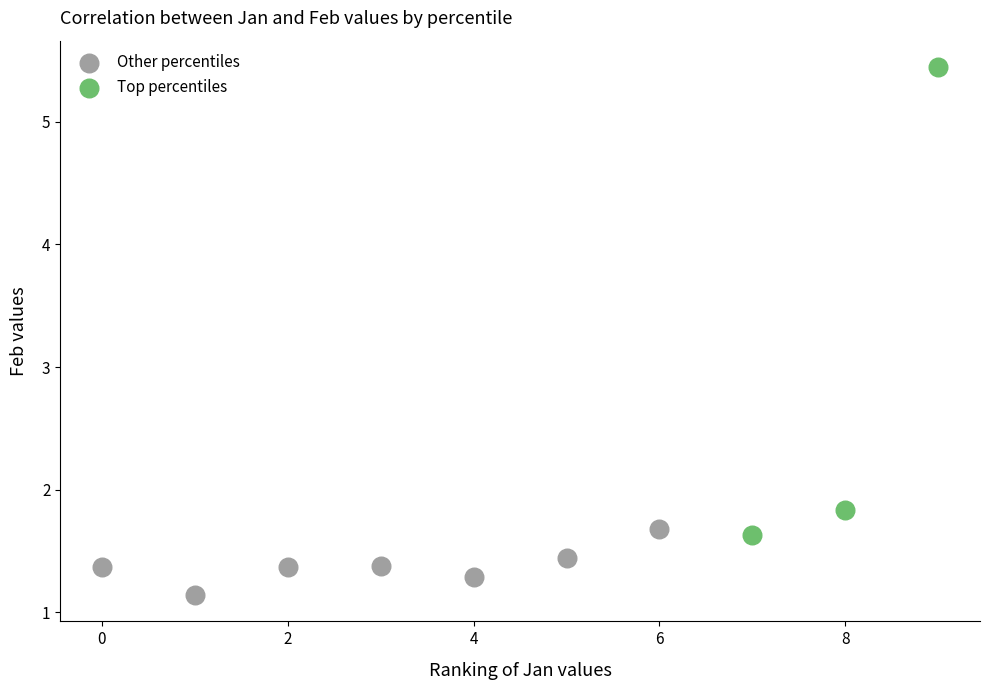

Which series contains the highest Y value?

Top percentiles